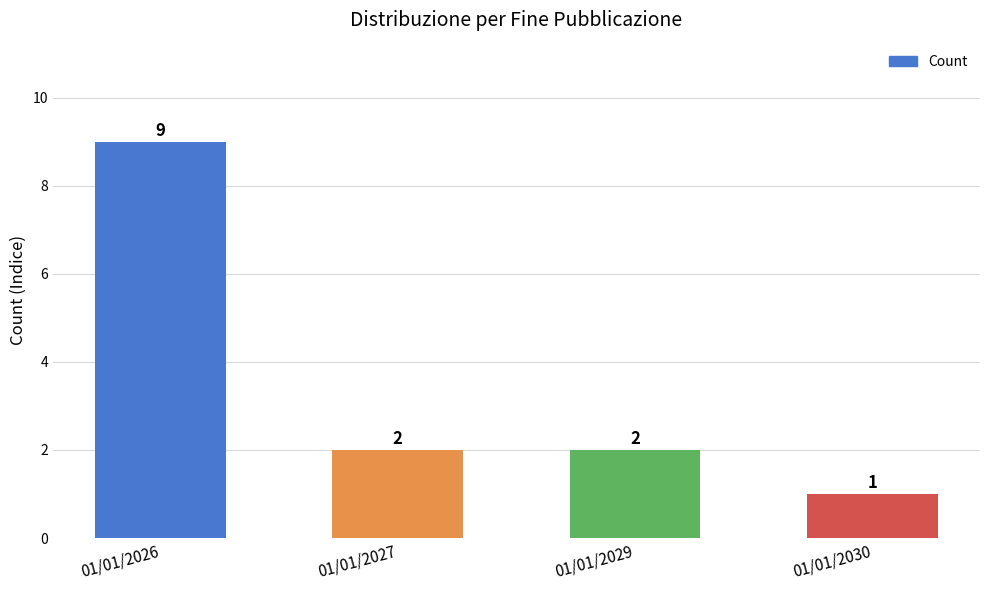

Count the number of data series in this chart.

1